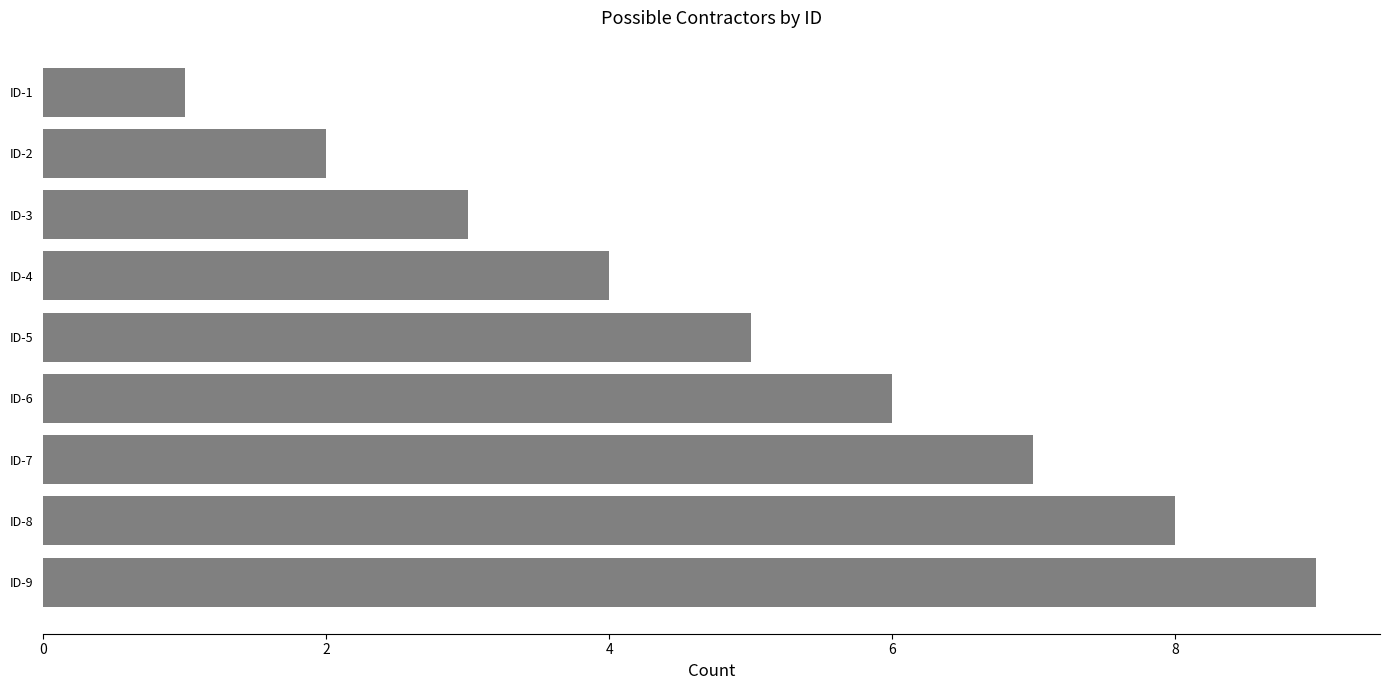

True or false: the data shows 2 at ID-1.

False